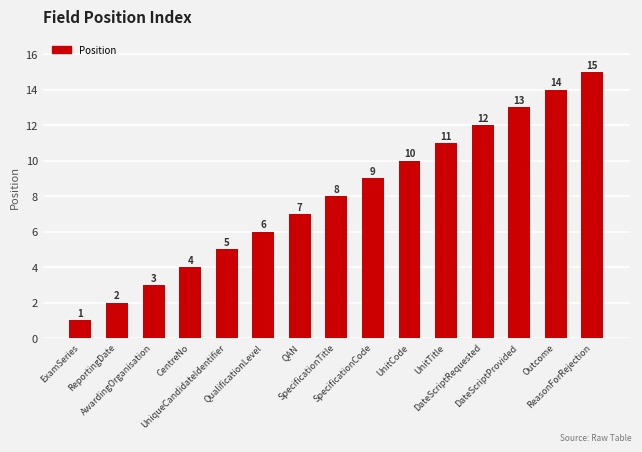

How many values are below 8?

7